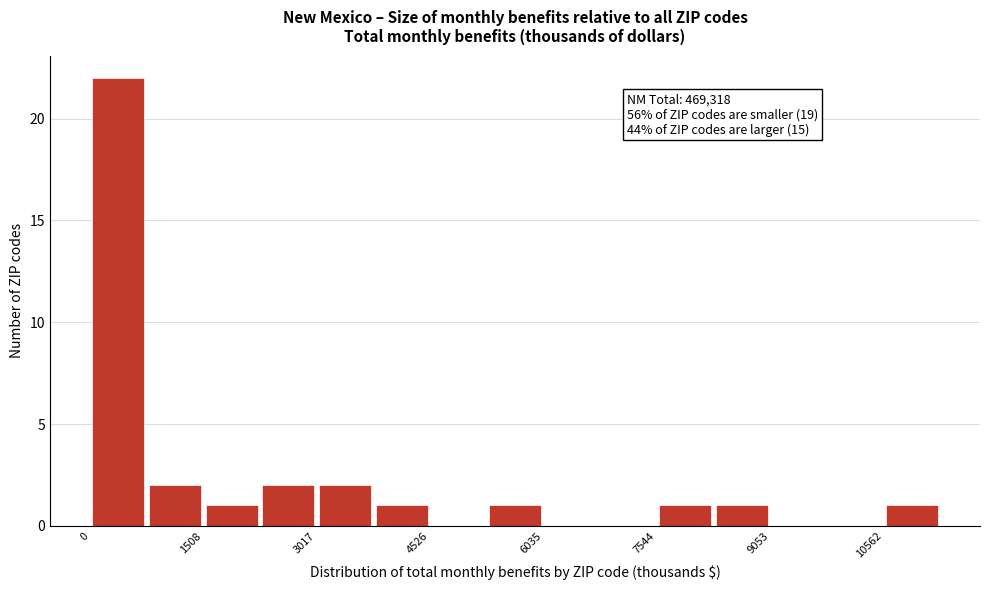

Read against the x-axis, roughly where is the centre of the tallest bar?

400